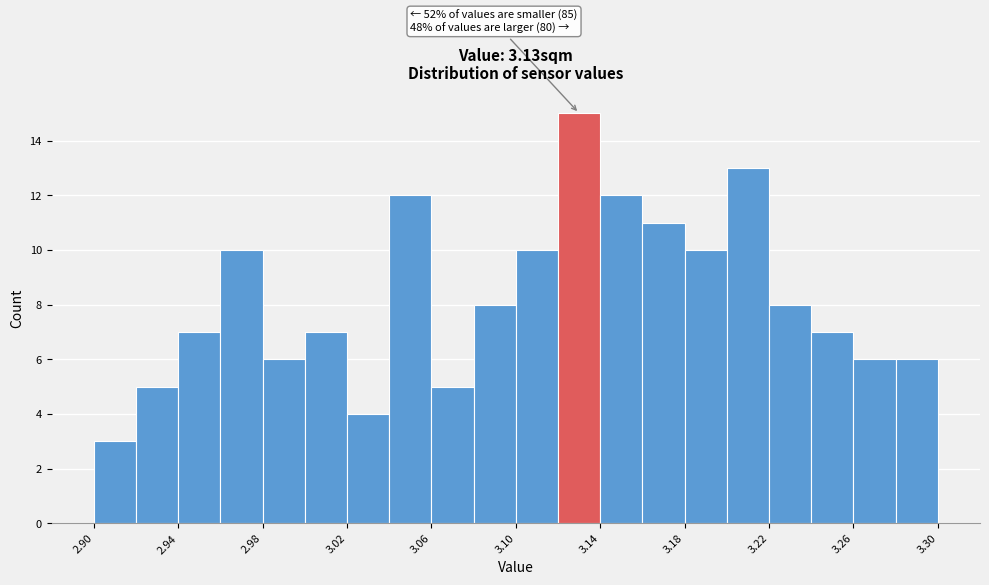

Over which range of the x-axis is the bar tallest?

3.12 to 3.14